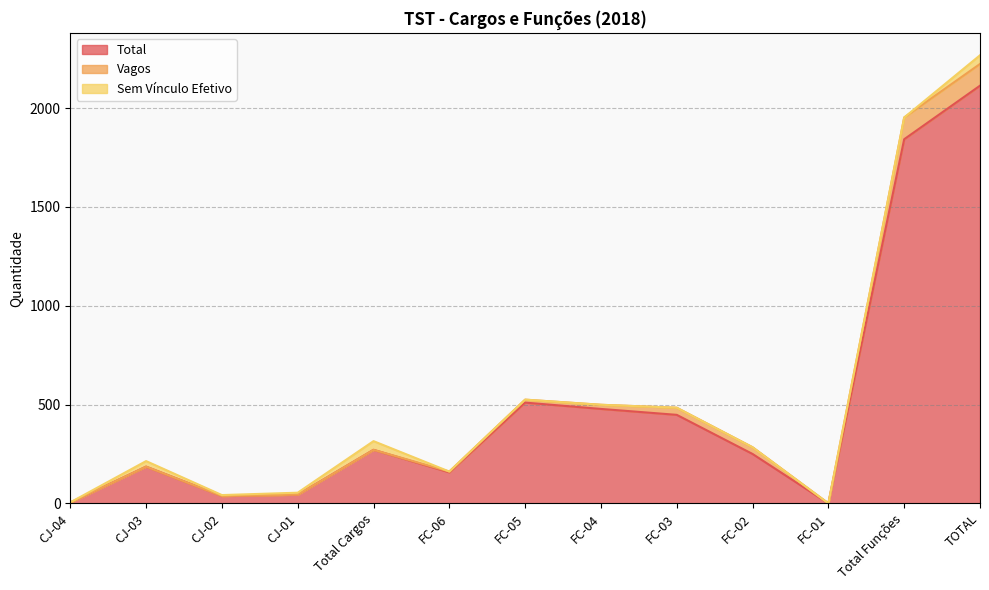

At how many categories does at least one series exceed 770?

2